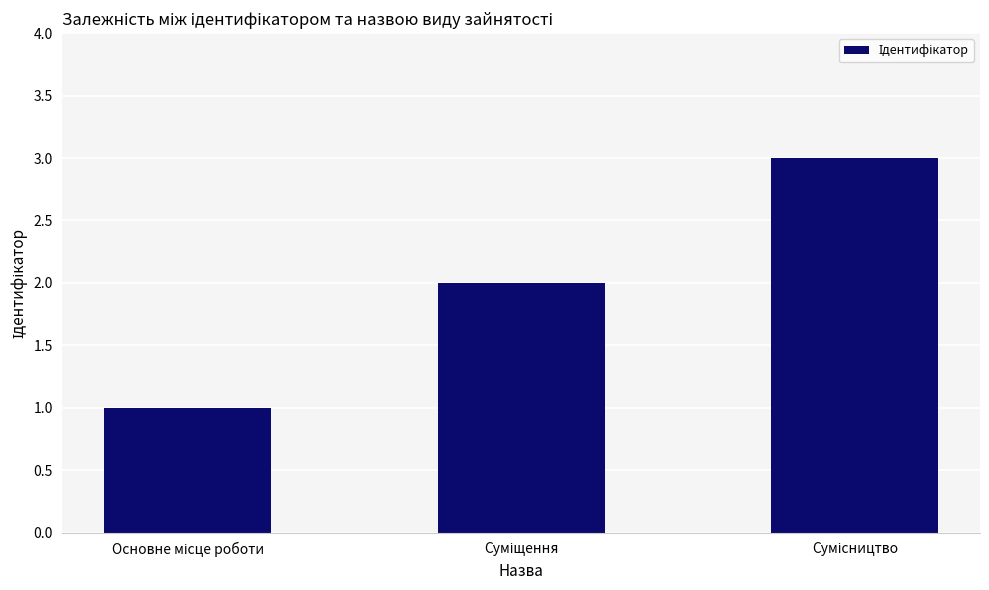

What is the maximum value shown in the chart?

3